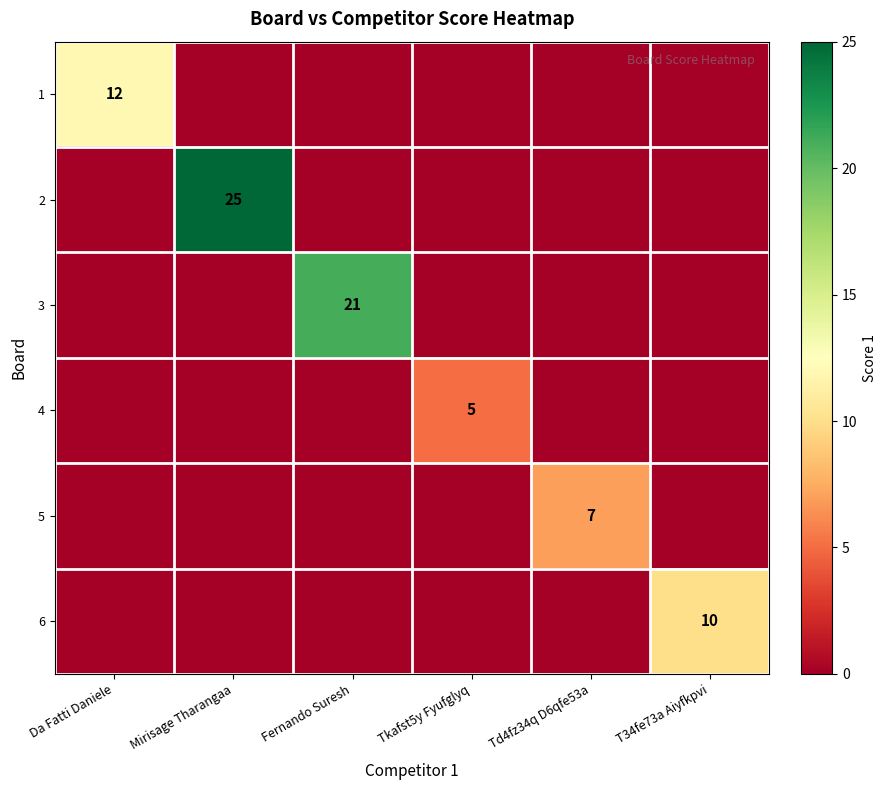

The value of 2 at Mirisage Tharangaa is 25. True or false?

True